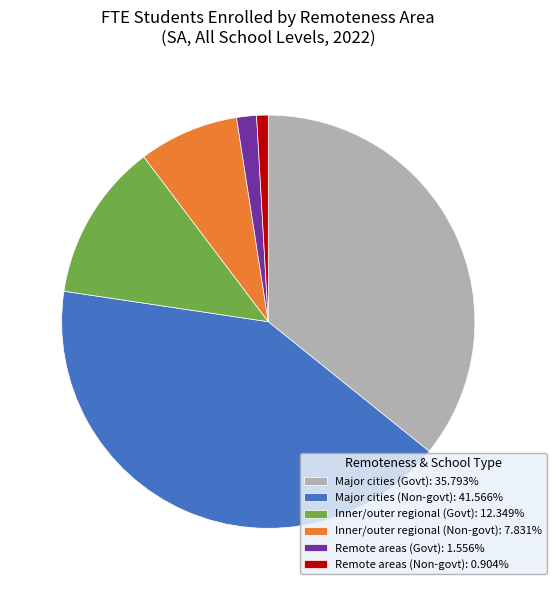

How many slices are in this pie chart?

6